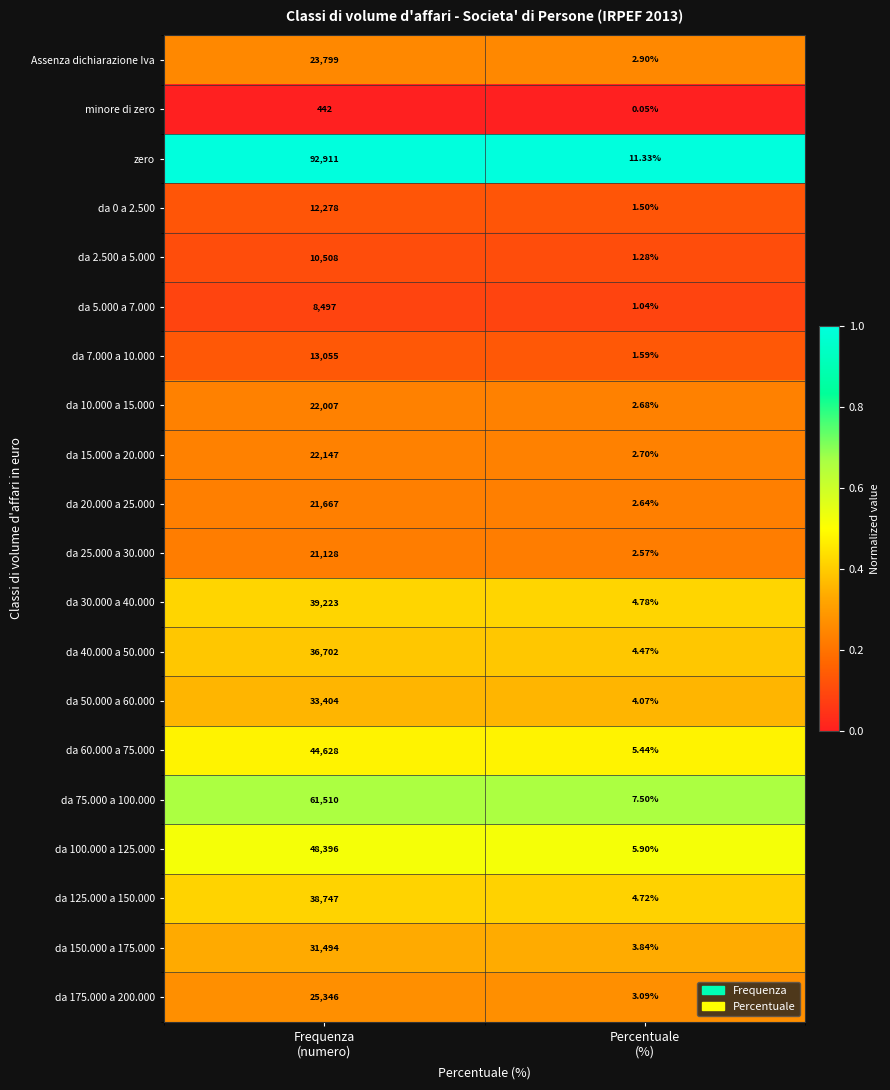

What is the spread (max minus min) of values at Percentuale
(%)?

11.3